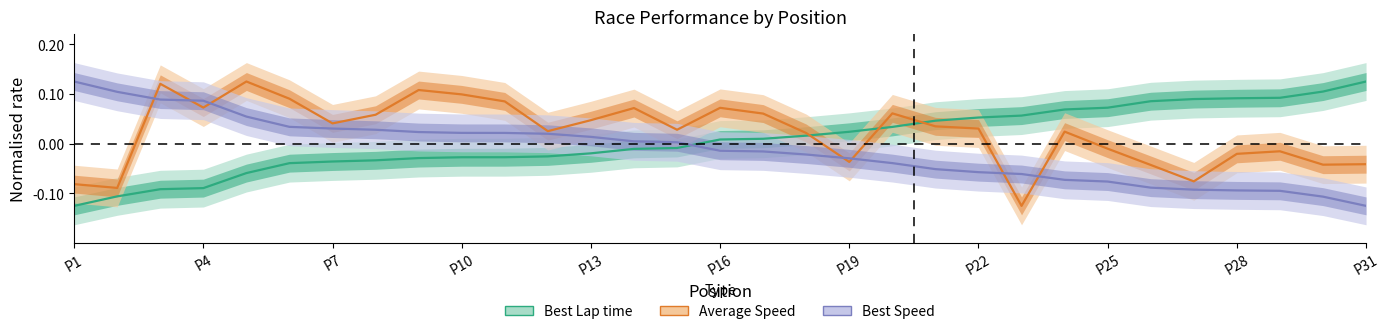

Rank the series by their average value, from lowest to highest.

Best Speed, Best Lap time, Average Speed